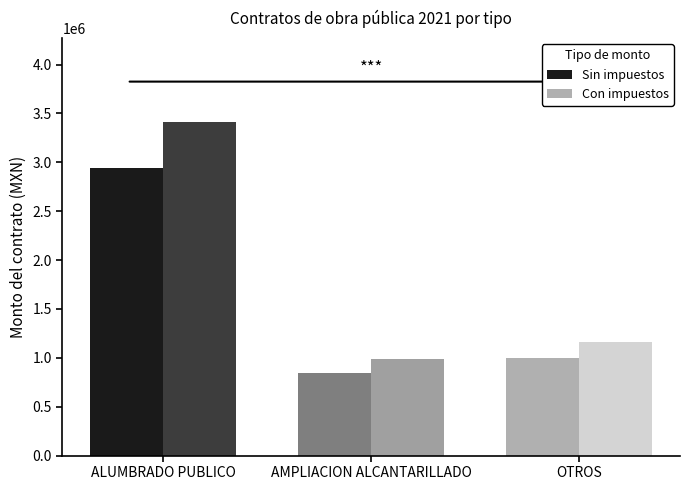

What is the spread (max minus min) of values at AMPLIACION ALCANTARILLADO?

135647.7